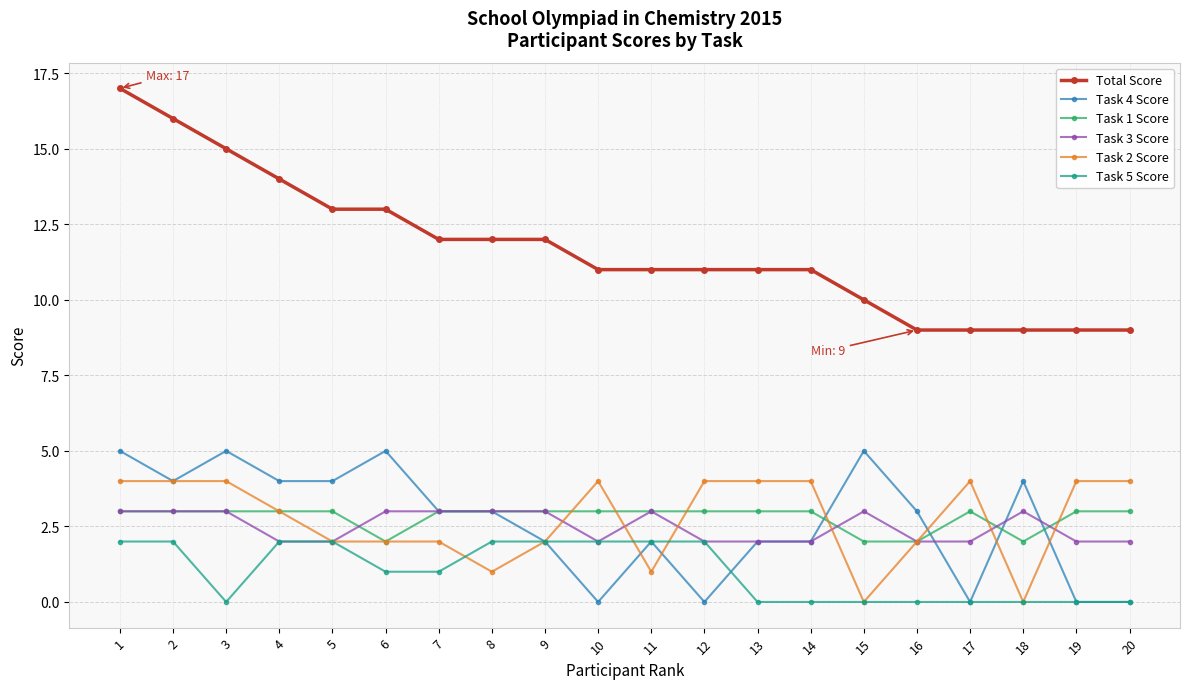

What is the sum of the Task 3 Score values at 11 and 5?

5